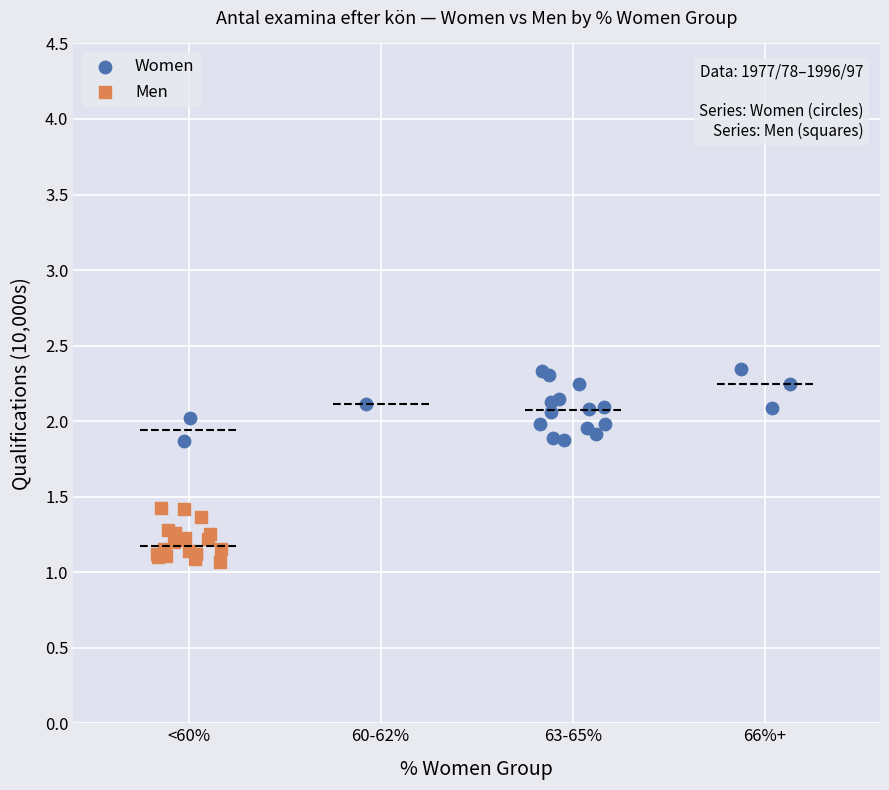

Which series has the largest Y range (max minus min)?

Women